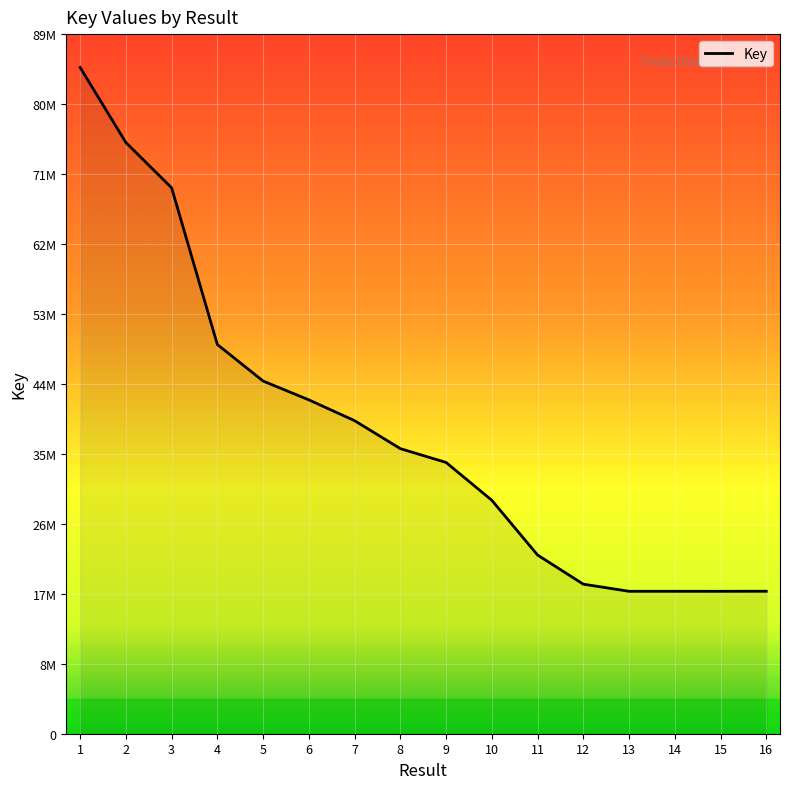

Between 1 and 5, which is larger?

1